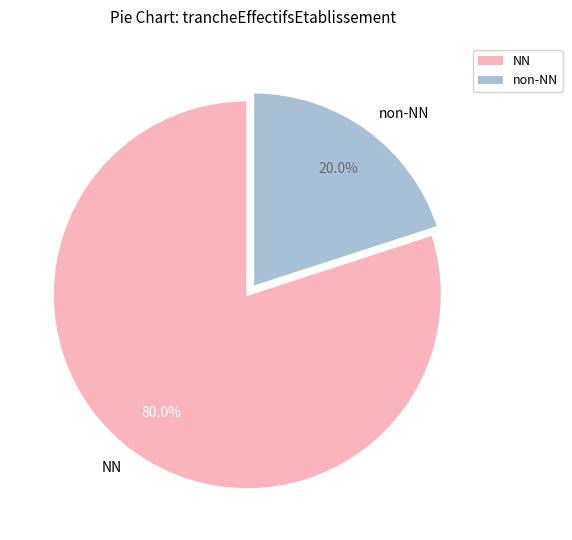

What percentage is the NN slice, to the nearest percent?

80%